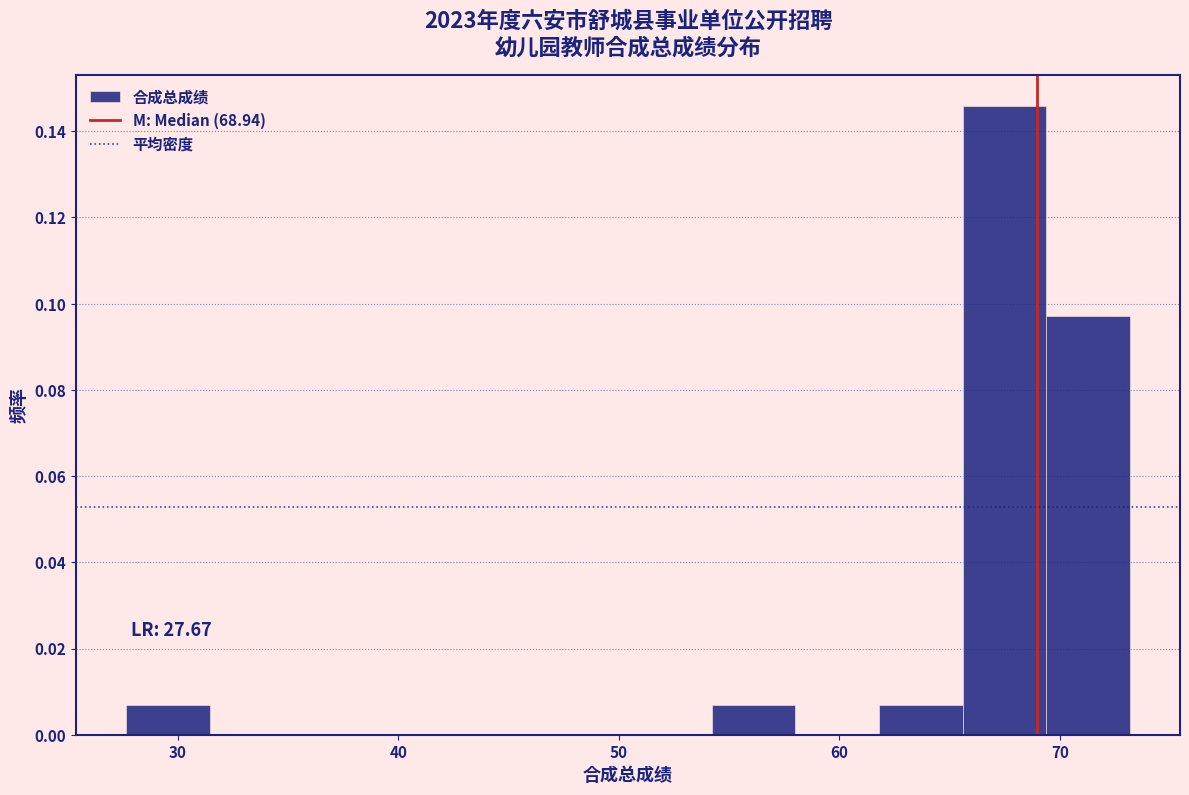

Around what value on the x-axis is the tallest bar? Give the approximate position of its centre, as read against the axis.

67